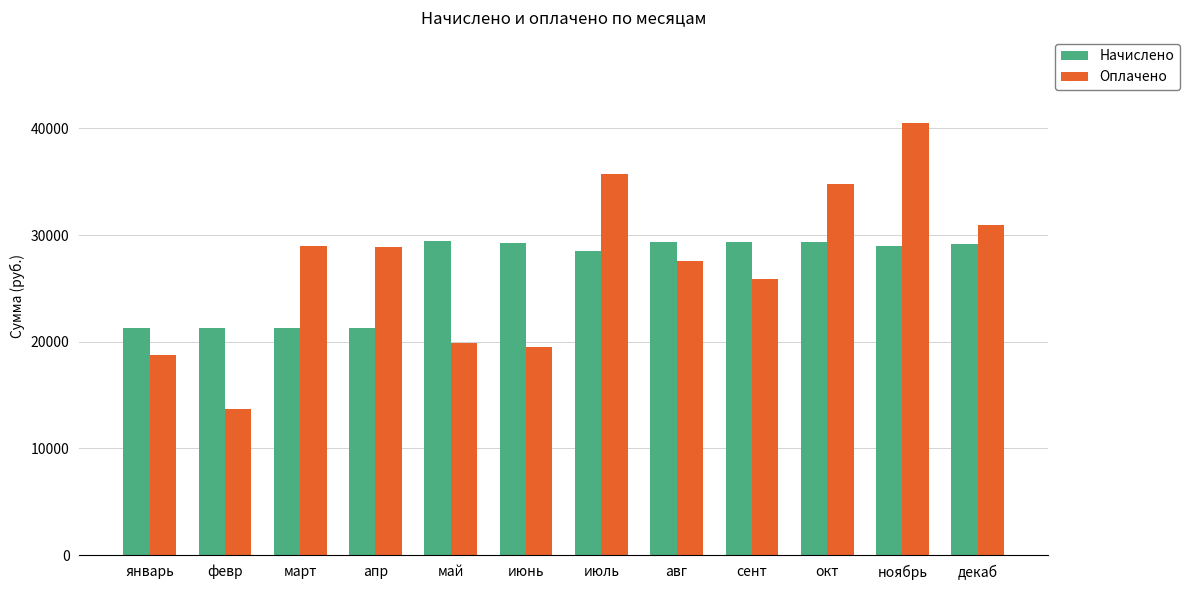

What is the sum of the Оплачено values at апр and декаб?

59793.3